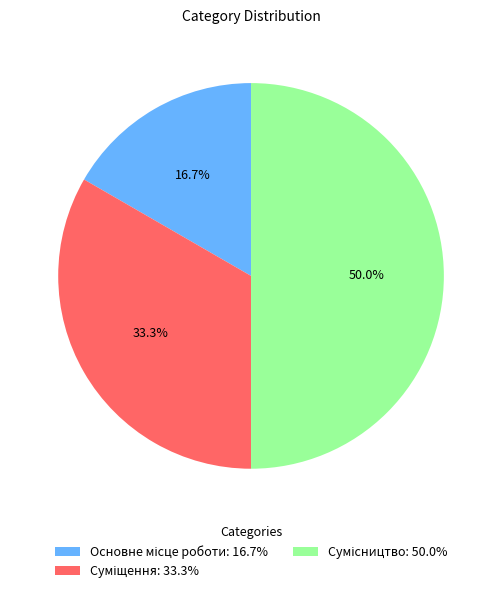

Count the number of slices in the pie.

3